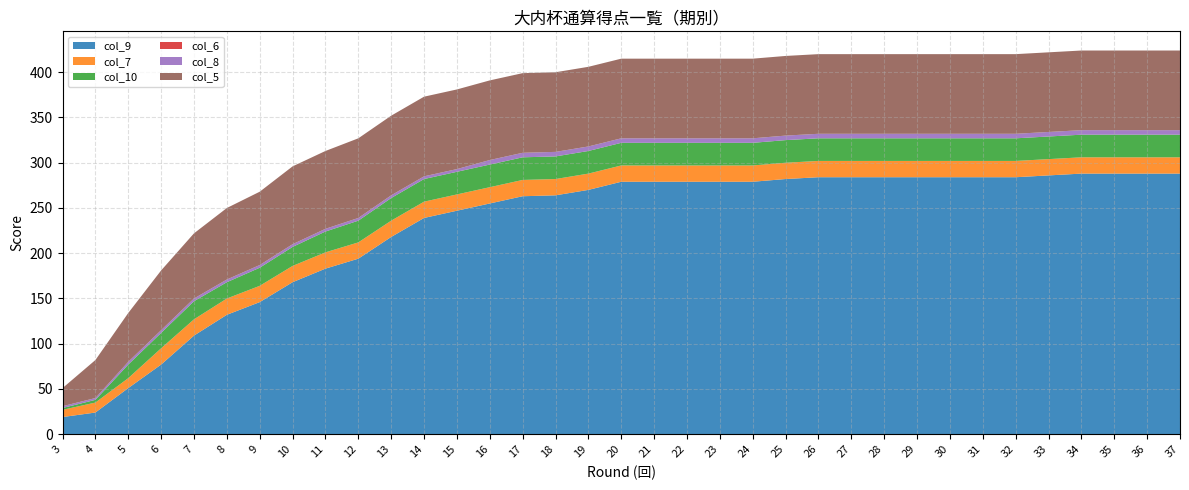

Reading left to right, what are all the values shown in this chart?

col_9: 19	24	51	77	109	132	146	168	183	194	218	239	247	255	263	264	270	279	279	279	279	279	282	284	284	284	284	284	284	284	286	288	288	288	288
col_7: 8	11	11	18	18	18	18	18	18	18	18	18	18	18	18	18	18	18	18	18	18	18	18	18	18	18	18	18	18	18	18	18	18	18	18
col_10: 2	3	15	17	20	18	20	21	23	24	25	25	25	25	25	25	25	25	25	25	25	25	25	25	25	25	25	25	25	25	25	25	25	25	25
col_6: 0	0	0	0	0	0	0	0	0	0	0	0	0	0	0	0	0	0	0	0	0	0	0	0	0	0	0	0	0	0	0	0	0	0	0
col_8: 2	2	3	3	3	3	3	3	3	3	3	3	3	5	5	5	5	5	5	5	5	5	5	5	5	5	5	5	5	5	5	5	5	5	5
col_5: 20	42	54	66	72	79	81	86	86	88	88	88	88	88	88	88	88	88	88	88	88	88	88	88	88	88	88	88	88	88	88	88	88	88	88